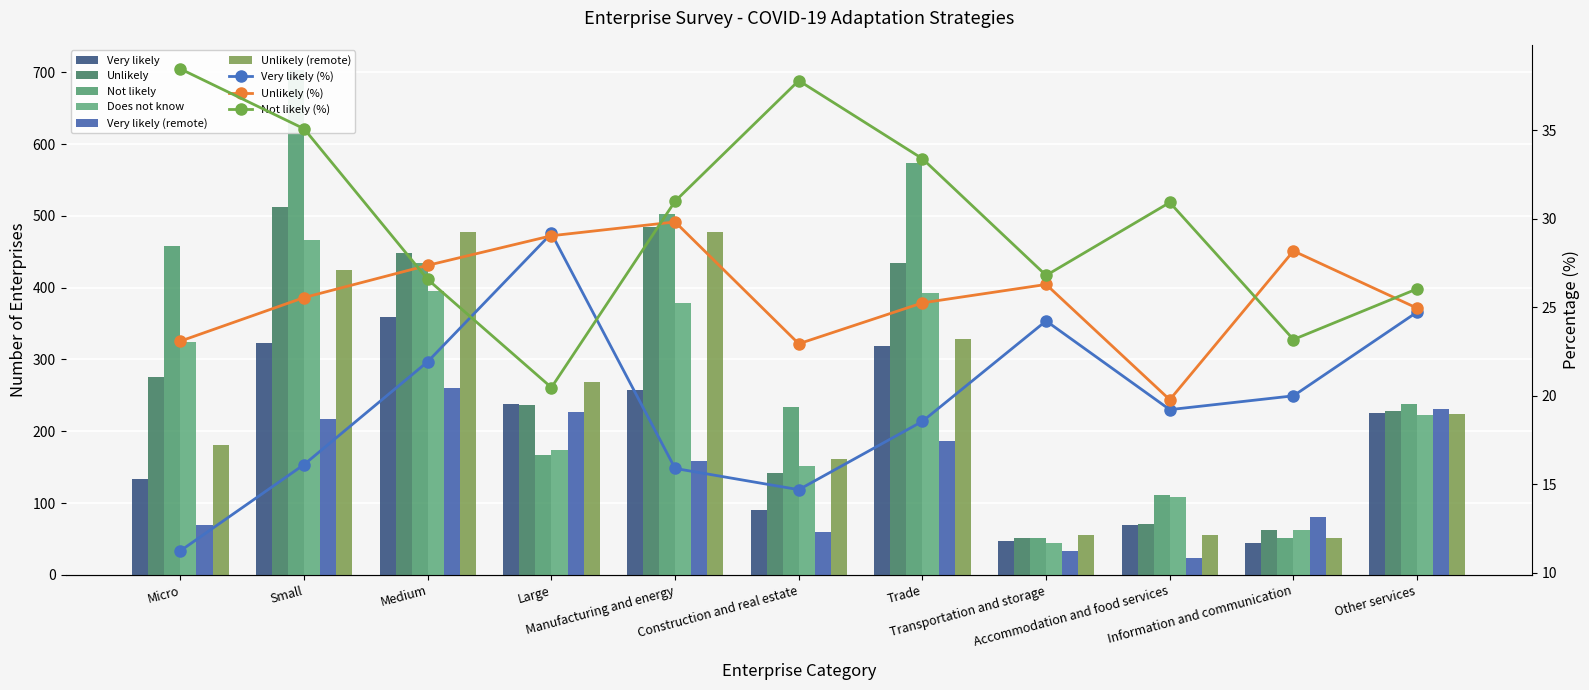

What is the spread (max minus min) of values at Micro?

388